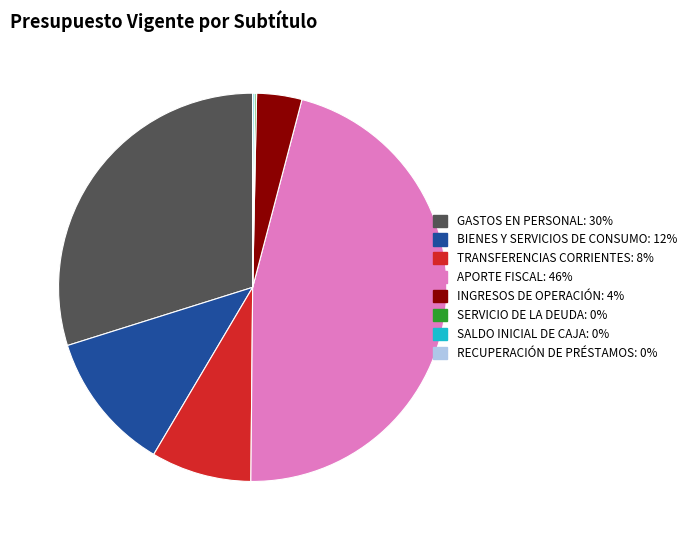

Is TRANSFERENCIAS CORRIENTES the majority of the pie?

No